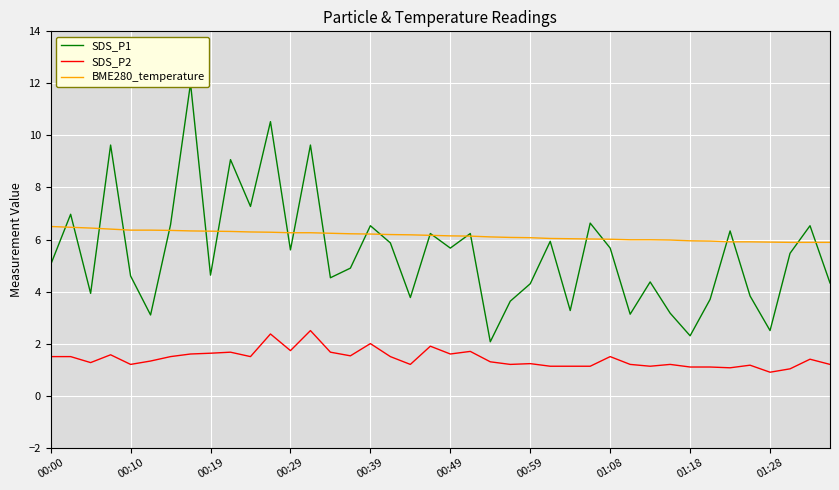

Reading left to right, transcribe all the data shown in this chart.

SDS_P1: 5.0	7.0	3.9	9.6	4.6	3.1	6.6	12.0	4.6	9.1	7.3	10.5	5.6	9.6	4.5	4.9	6.5	5.9	3.8	6.2	5.7	6.2	2.1	3.6	4.3	5.9	3.3	6.6	5.7	3.1	4.4	3.2	2.3	3.7	6.3	3.8	2.5	5.5	6.5	4.3
SDS_P2: 1.5	1.5	1.3	1.6	1.2	1.3	1.5	1.6	1.6	1.7	1.5	2.4	1.7	2.5	1.7	1.5	2.0	1.5	1.2	1.9	1.6	1.7	1.3	1.2	1.2	1.1	1.1	1.1	1.5	1.2	1.1	1.2	1.1	1.1	1.1	1.2	0.9	1.0	1.4	1.2
BME280_temperature: 6.5	6.5	6.4	6.4	6.4	6.4	6.3	6.3	6.3	6.3	6.3	6.3	6.3	6.3	6.2	6.2	6.2	6.2	6.2	6.2	6.1	6.1	6.1	6.1	6.1	6.0	6.0	6.0	6.0	6.0	6.0	6.0	6.0	5.9	5.9	5.9	5.9	5.9	5.9	5.9